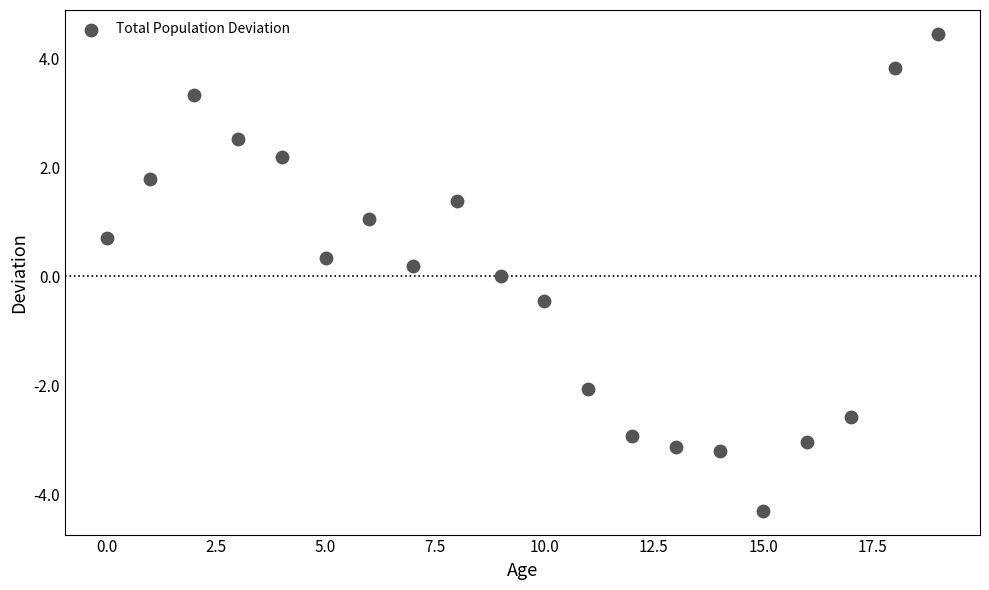

What is the range of Y values (max minus min)?

8.8